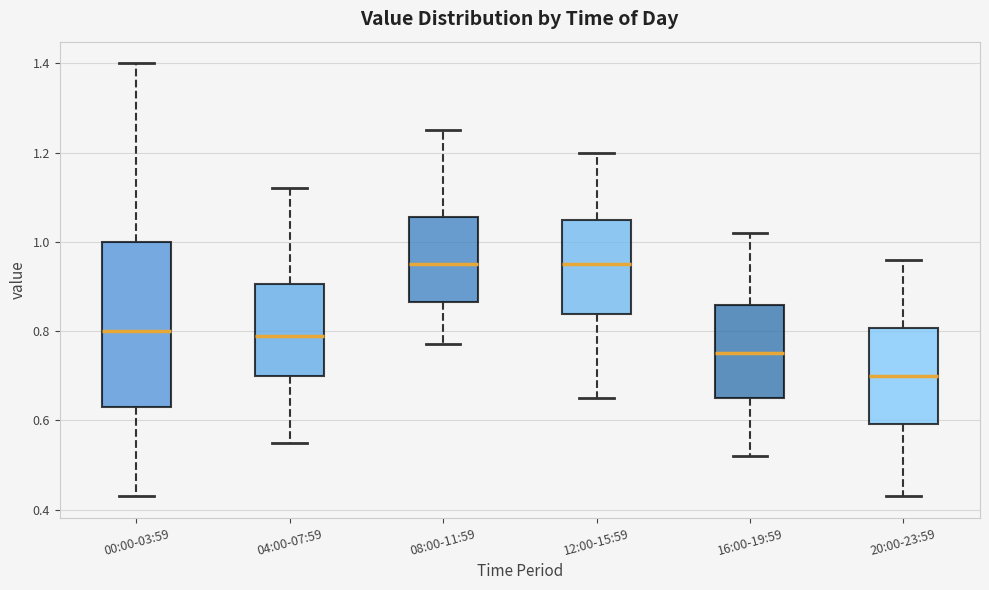

Where is the upper edge of the box for 00:00-03:59 on the y-axis? The values are not printed on the chart, so give them approximately, as read against the axis.

1.00